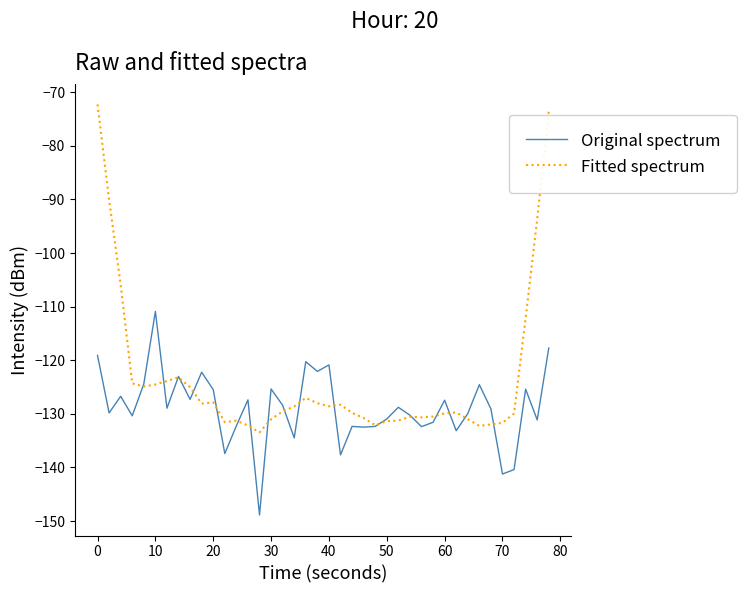

How many lines are shown in the chart?

2